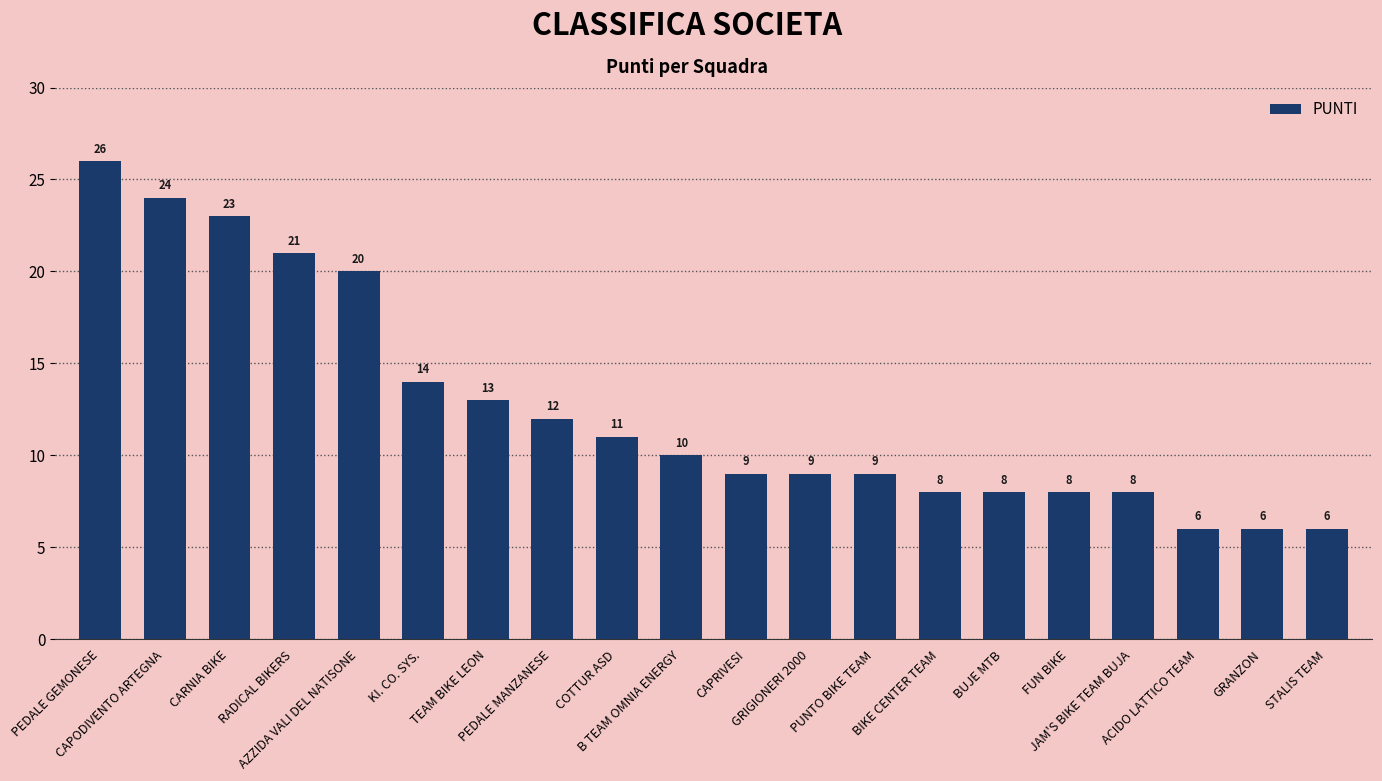

Reading left to right, extract all data points from this chart.

PEDALE GEMONESE=26	CAPODIVENTO ARTEGNA=24	CARNIA BIKE=23	RADICAL BIKERS=21	AZZIDA VALI DEL NATISONE=20	KI. CO. SYS.=14	TEAM BIKE LEON=13	PEDALE MANZANESE=12	COTTUR ASD=11	B TEAM OMNIA ENERGY=10	CAPRIVESI=9	GRIGIONERI 2000=9	PUNTO BIKE TEAM=9	BIKE CENTER TEAM=8	BUJE MTB=8	FUN BIKE=8	JAM'S BIKE TEAM BUJA=8	ACIDO LATTICO TEAM=6	GRANZON=6	STALIS TEAM=6